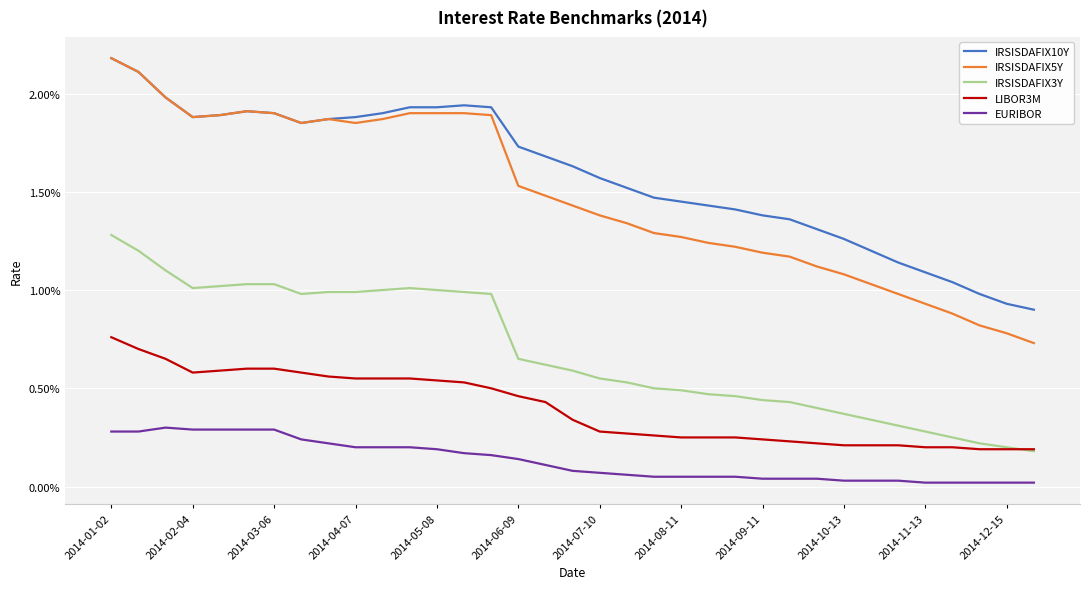

Which series has the largest total across all categories?

IRSISDAFIX10Y